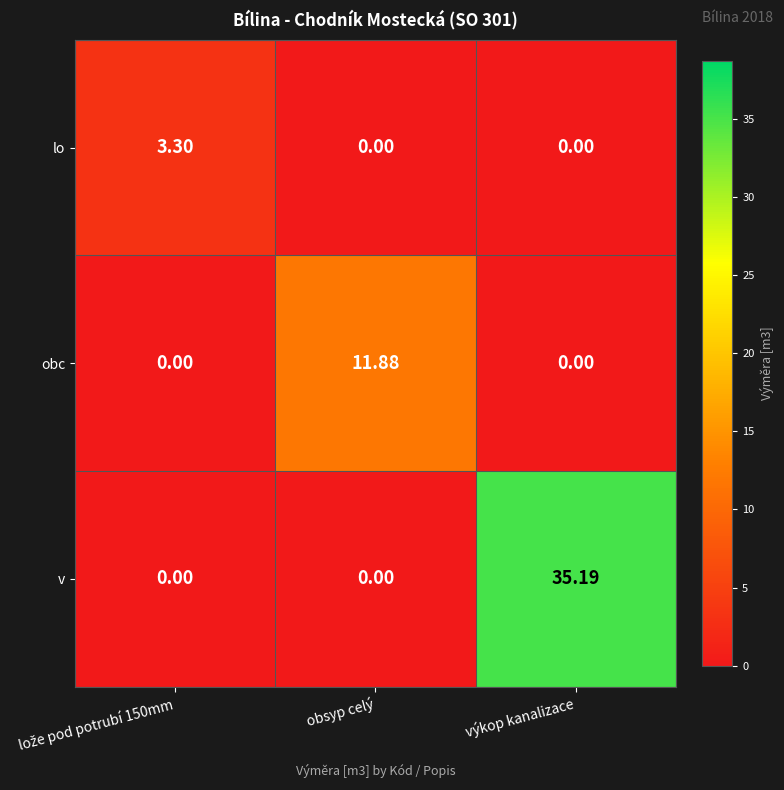

At which category is the sum across all series the highest?

výkop kanalizace